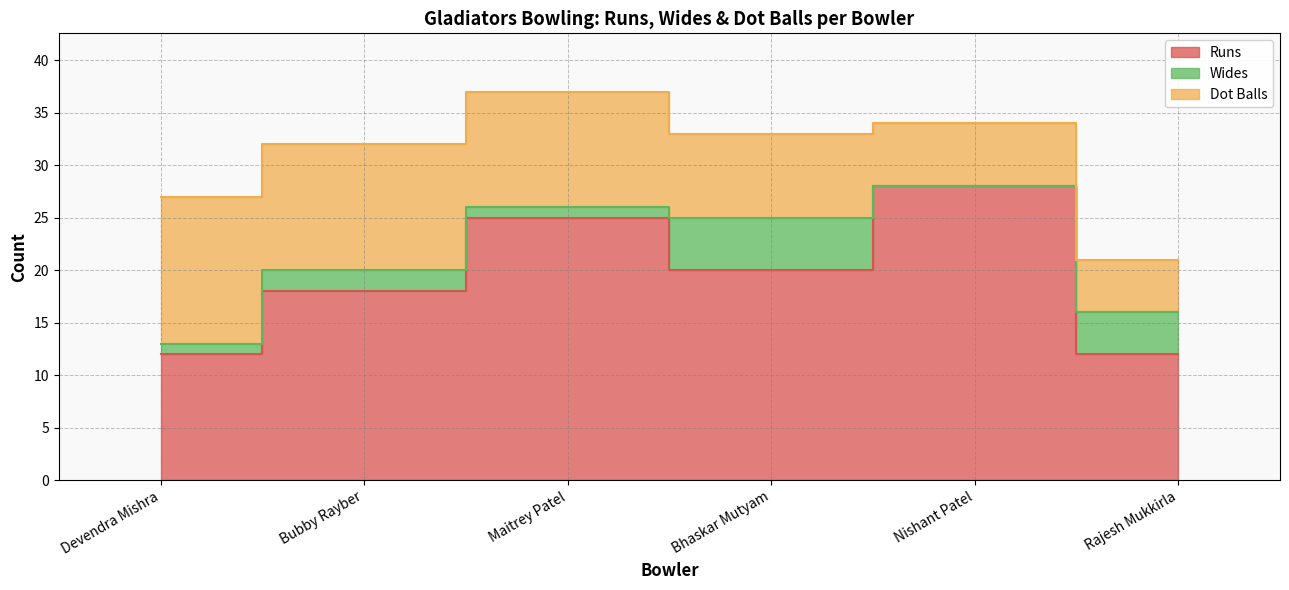

What position from the left is Rajesh Mukkirla?

6